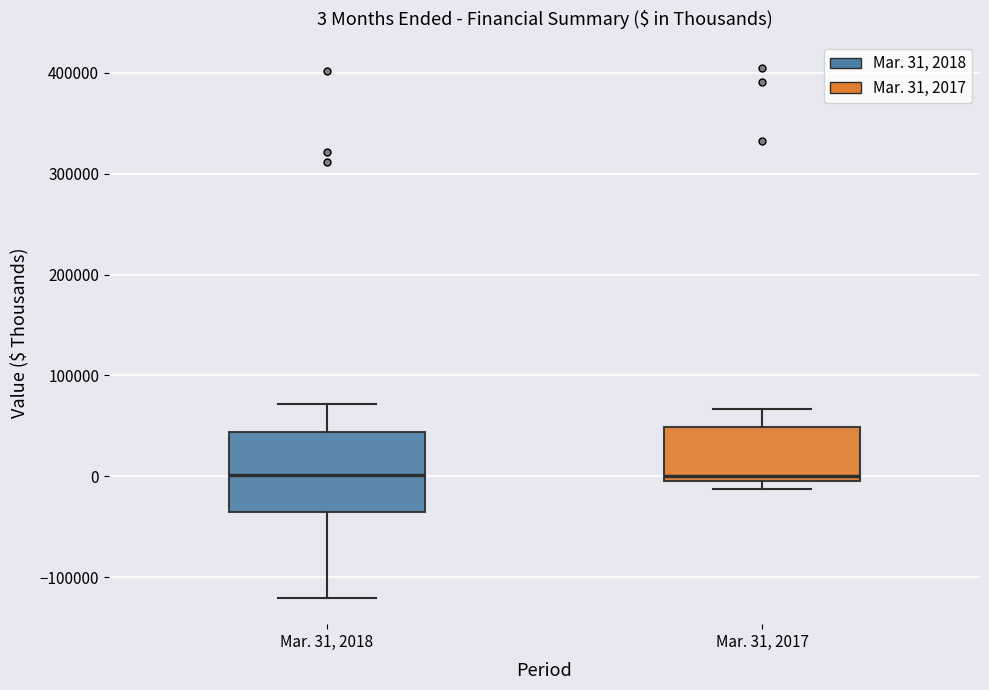

Which box is the tallest, from its lower edge to its upper edge?

Mar. 31, 2018